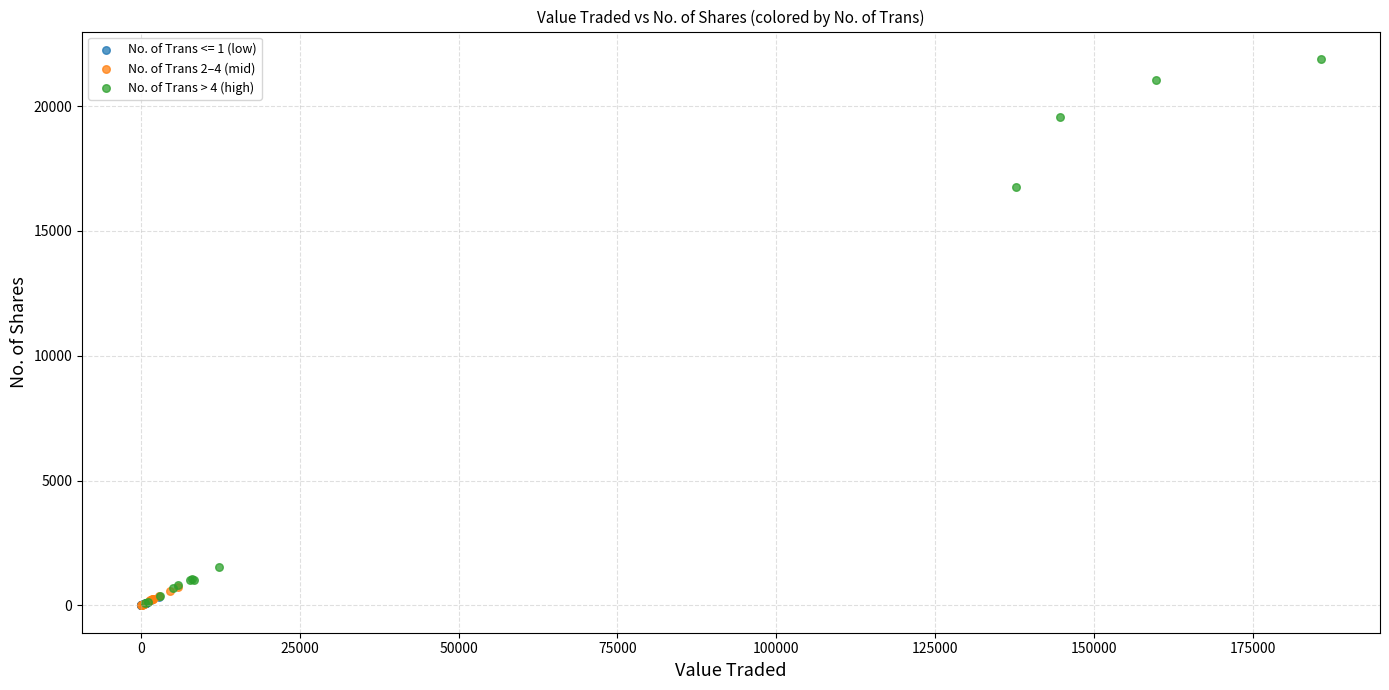

Which series reaches the maximum Y coordinate?

No. of Trans > 4 (high)